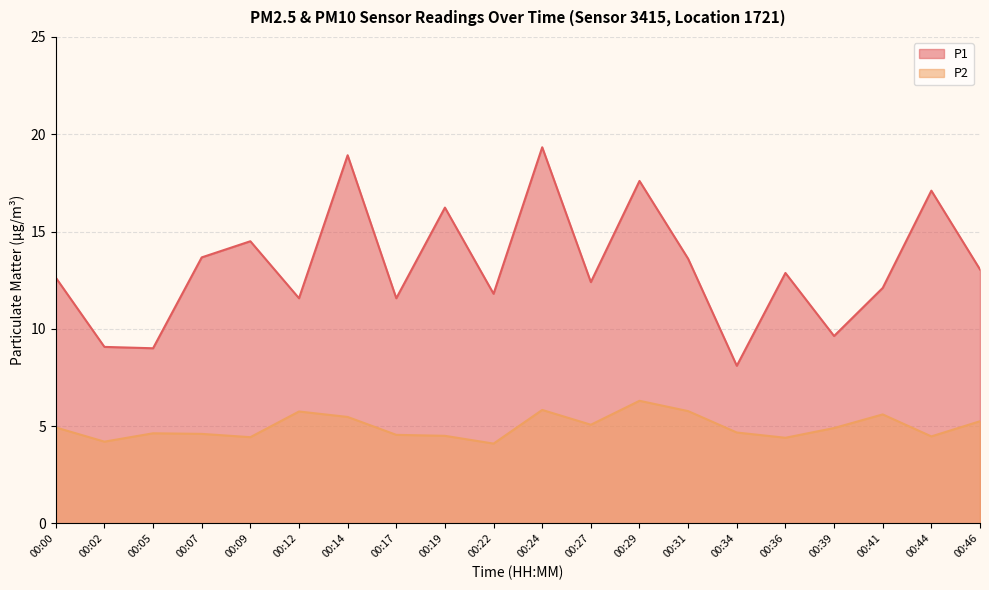

What is the minimum value for P1?

8.1